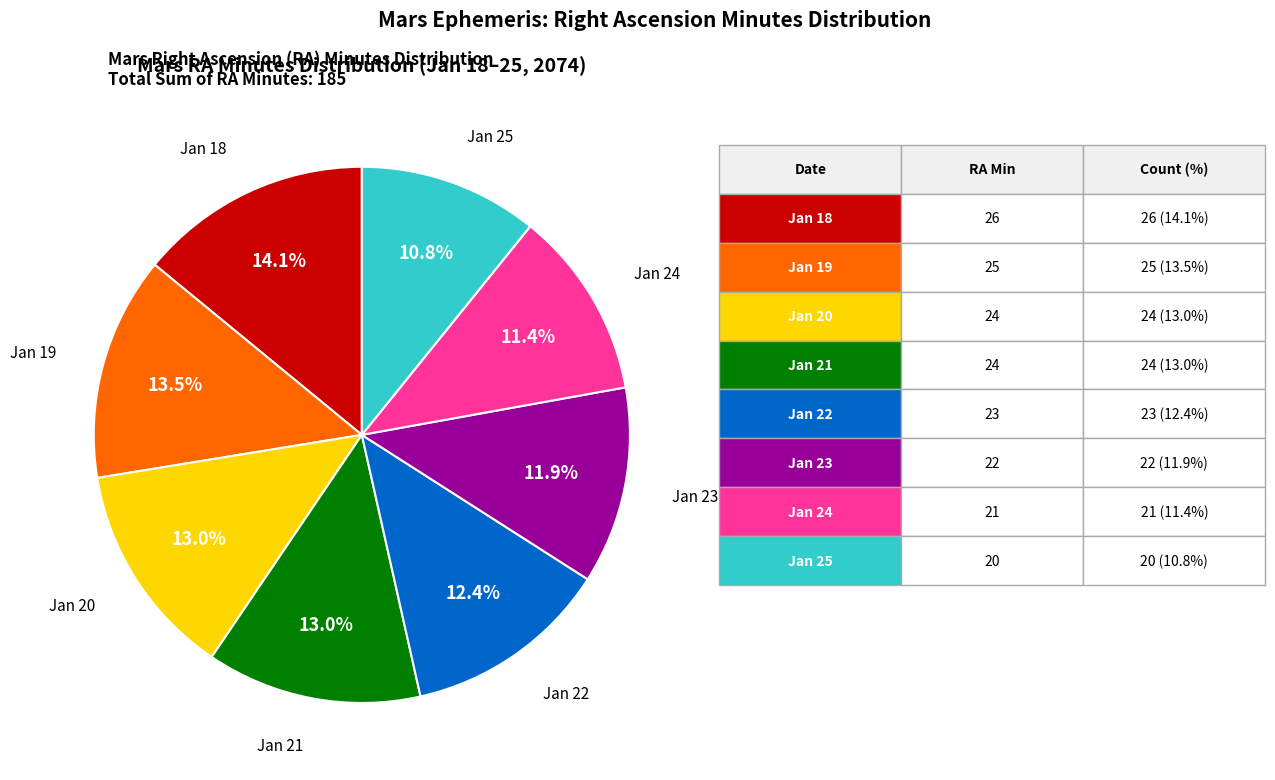

How many segments does this pie chart have?

8